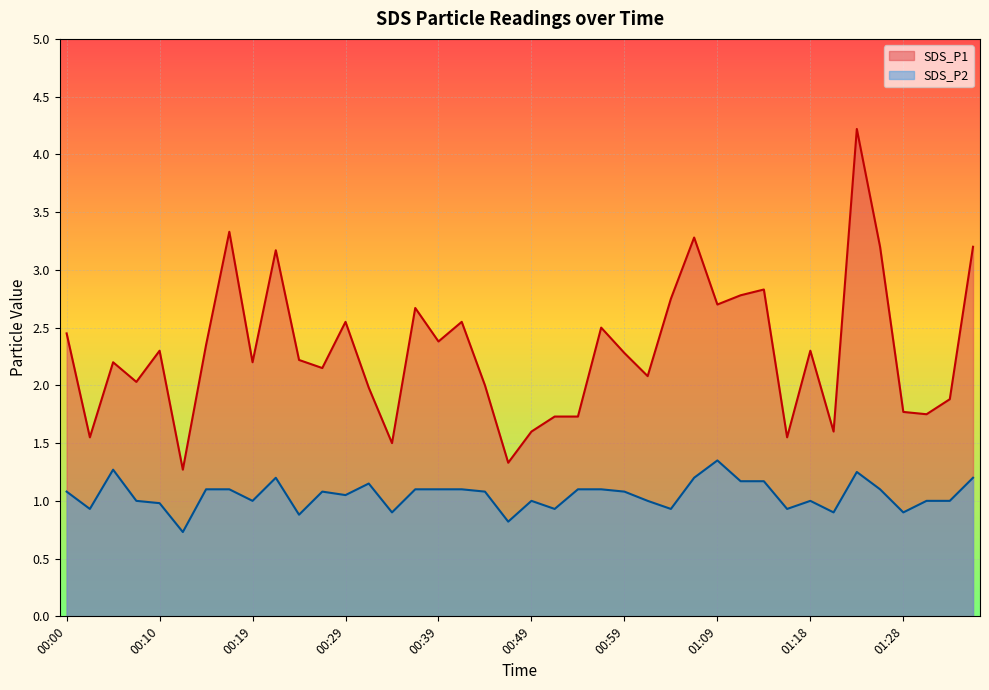

Which series has the largest total across all categories?

SDS_P1